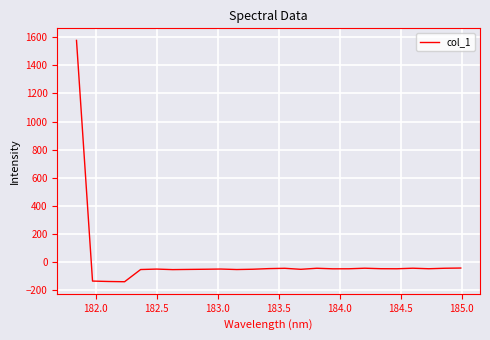

True or false: the data has more than 1 interior local peaks.

True